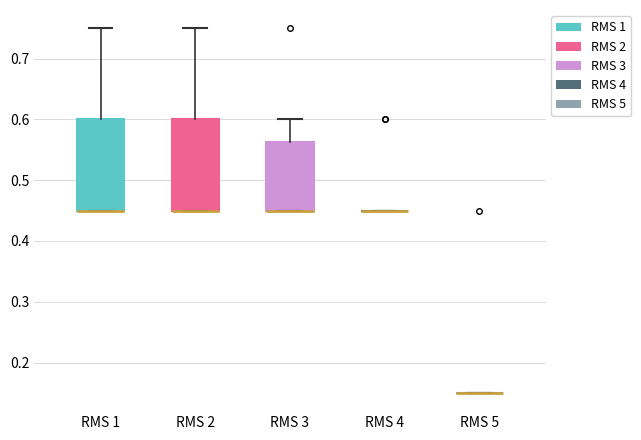

Reading left to right, read every box against the y-axis: the position of its median line, the range the box covers, and the ends of its whiskers. The values are not printed on the chart, so give them approximately, as read against the axis.

RMS 1: median 0.45 (drawn on the box's lower edge), box 0.45 to 0.60, whiskers 0.45 to 0.75
RMS 2: median 0.45 (drawn on the box's lower edge), box 0.45 to 0.60, whiskers 0.45 to 0.75
RMS 3: median 0.45 (drawn on the box's lower edge), box 0.45 to 0.56, whiskers 0.45 to 0.60
RMS 4: box collapsed to a line at 0.45, whiskers 0.45 to 0.45
RMS 5: box collapsed to a line at 0.15, whiskers 0.15 to 0.15